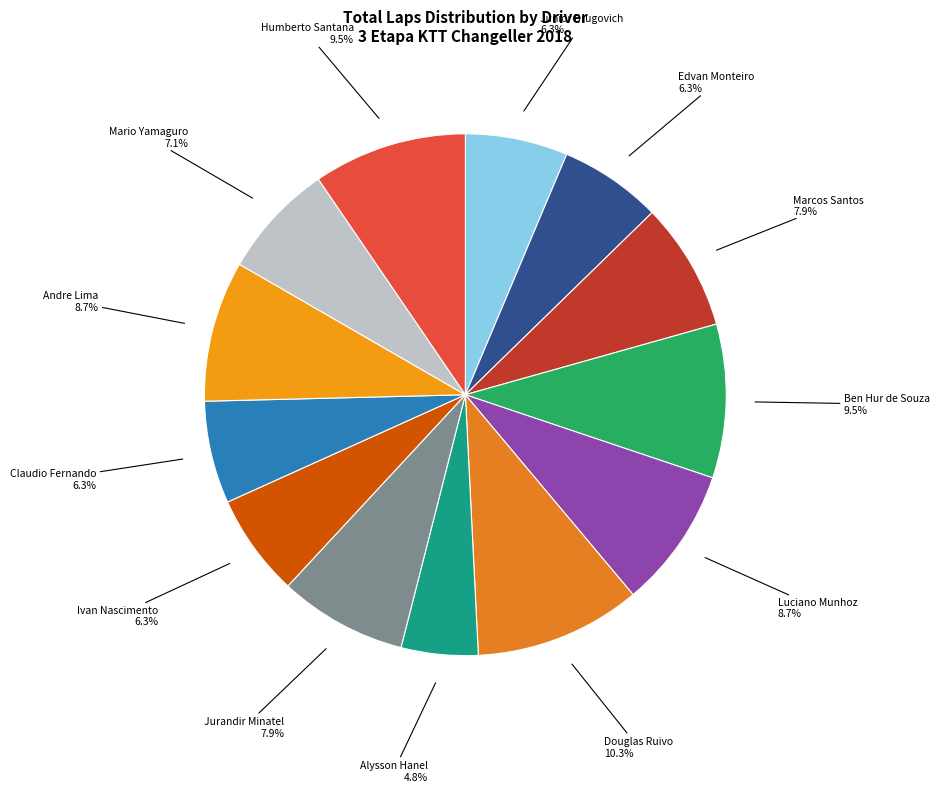

How many segments does this pie chart have?

13